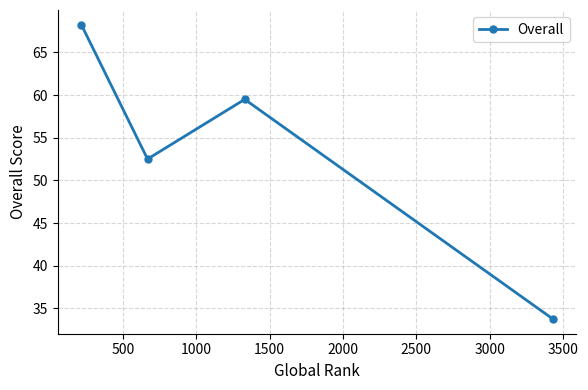

How many points are lower than both their immediate neighbors (excluding endpoints)?

1